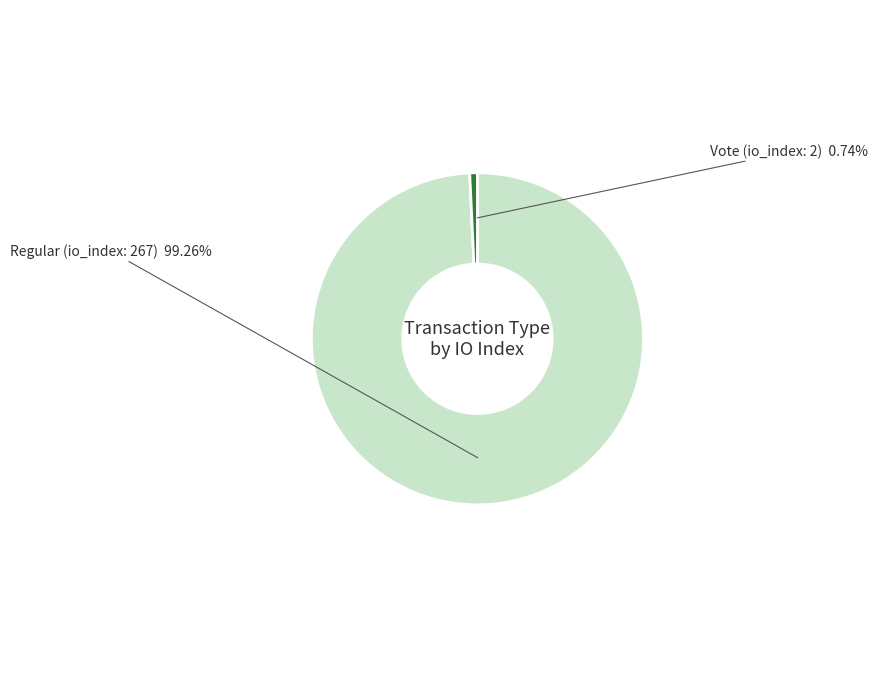

Does any single category account for the majority?

Yes